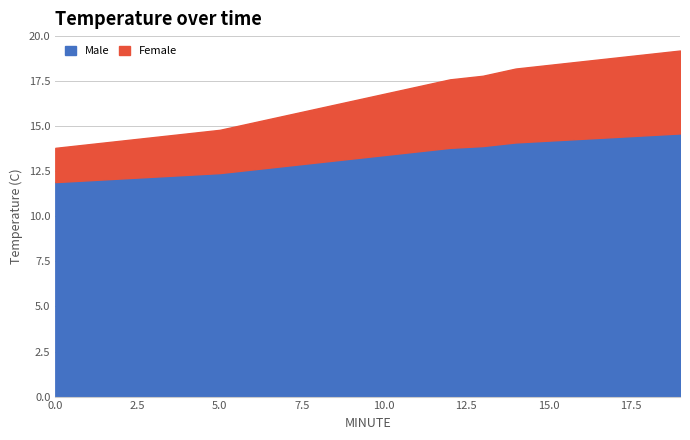

Reading right to left, list all the values displayed in this chart.

Male: 14.6	14.5	14.4	14.3	14.2	14.1	13.9	13.8	13.6	13.4	13.2	13.0	12.8	12.6	12.4	12.3	12.2	12.1	12.0	11.9
Female: 4.6	4.5	4.4	4.3	4.2	4.1	3.9	3.8	3.6	3.4	3.2	3.0	2.8	2.6	2.4	2.3	2.2	2.1	2.0	1.9